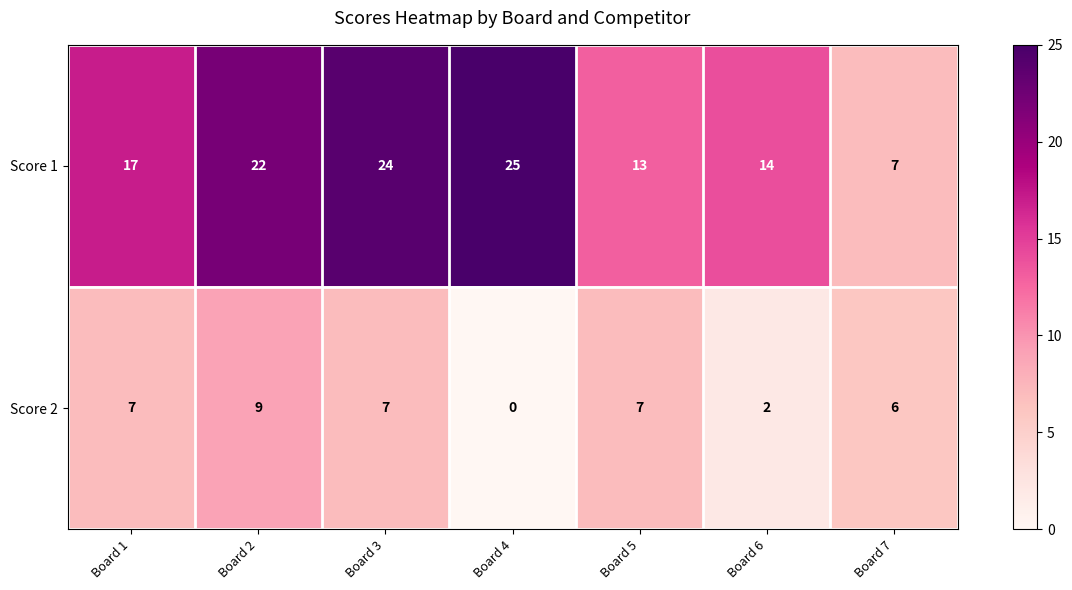

Which series has the largest total across all categories?

Score 1